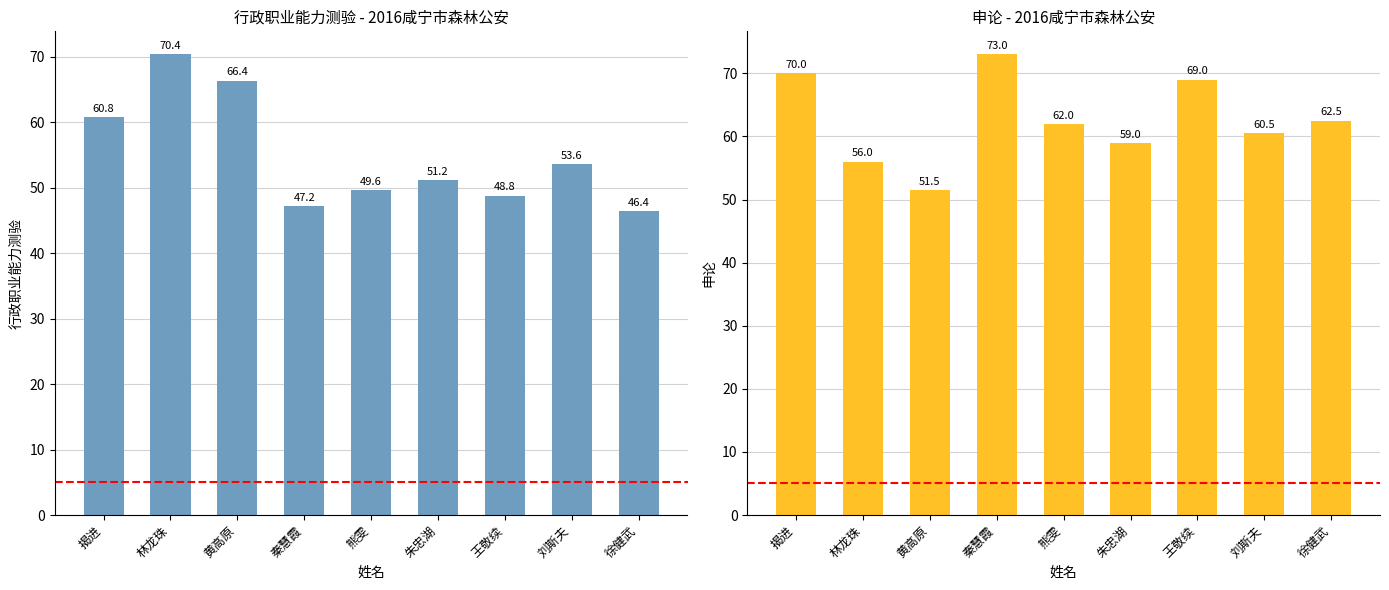

What are all the series names shown in the legend?

行政职业能力测验, 申论